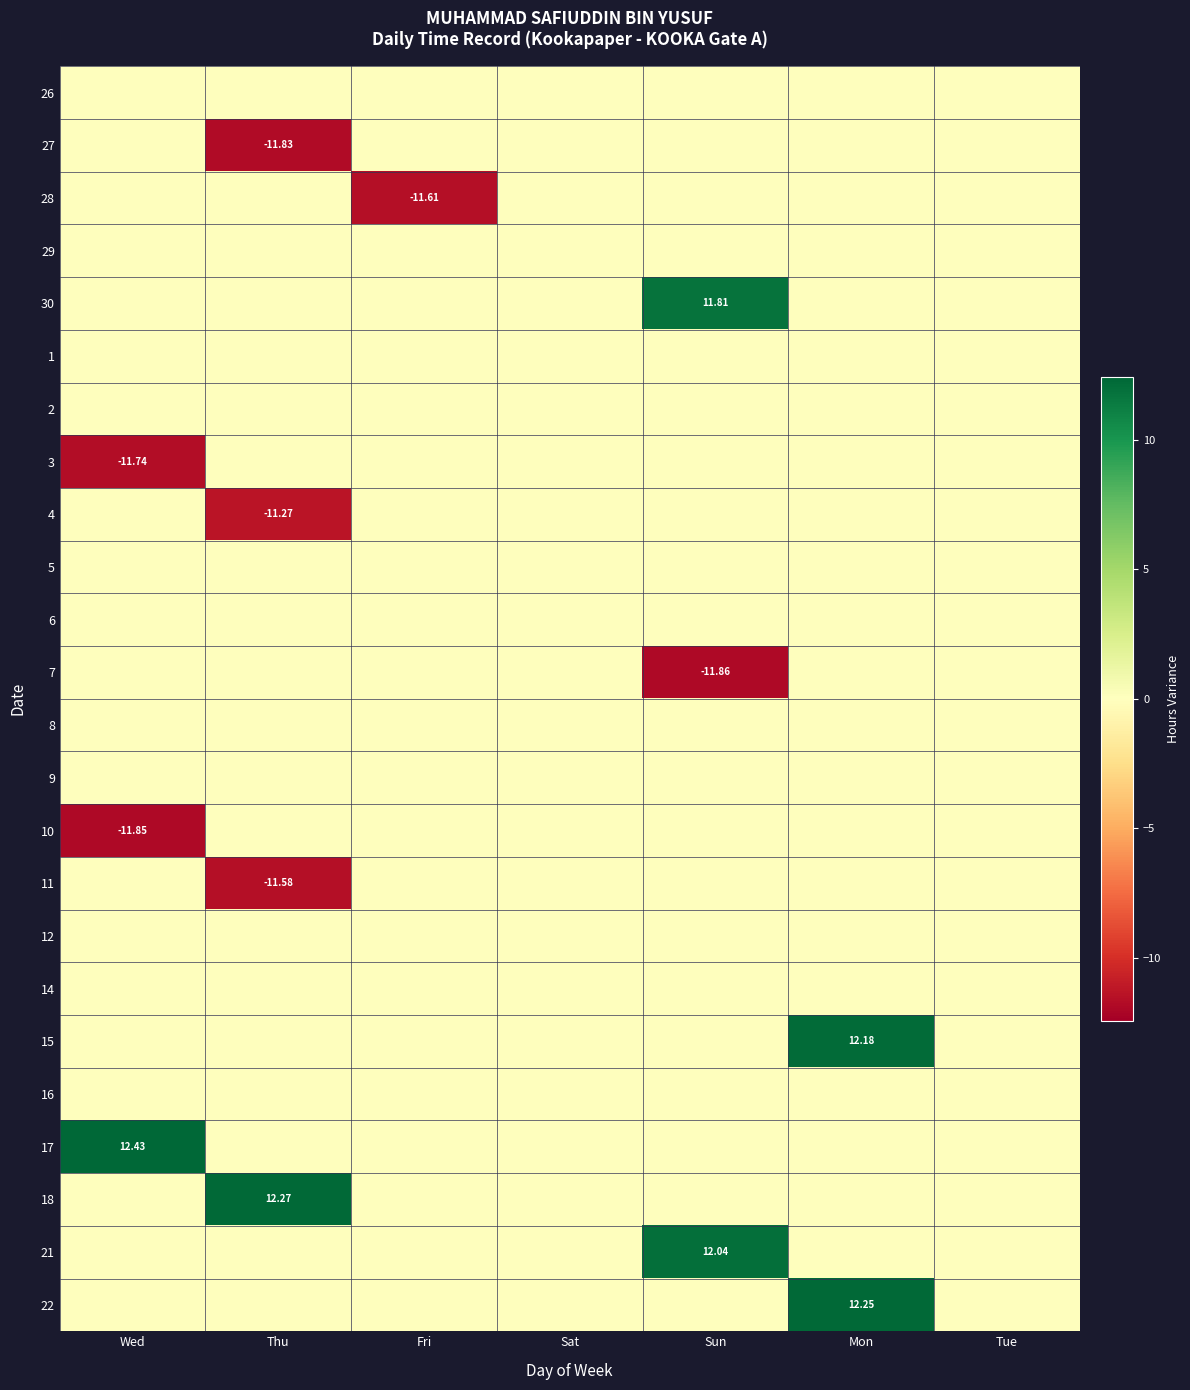

The value of 3 at Tue is 0.0. True or false?

True